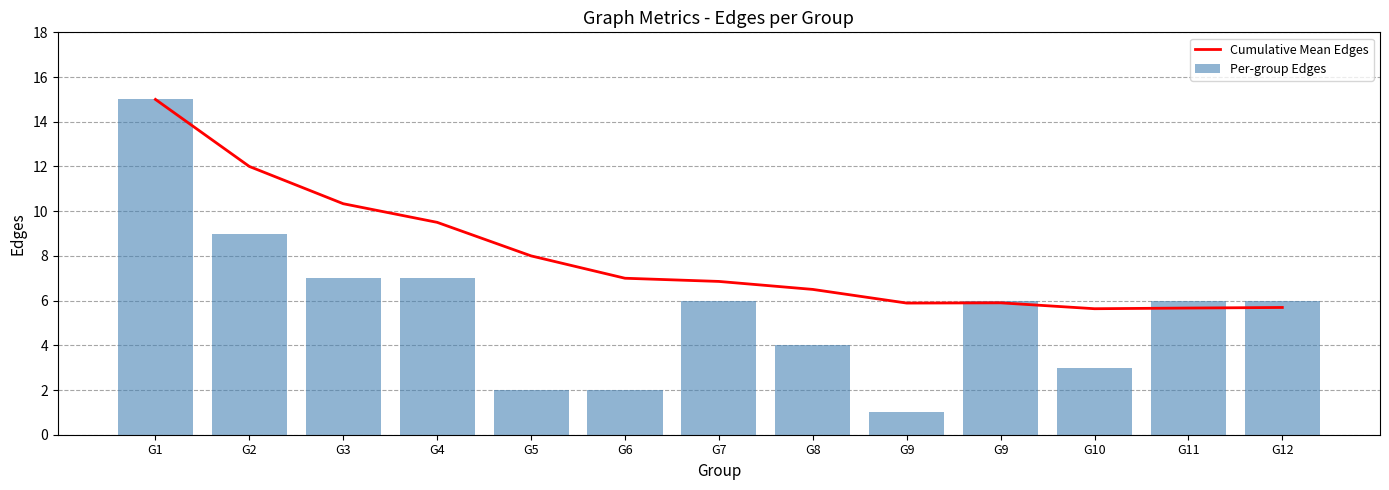

What is the difference between the maximum and minimum values in the Per-group Edges series?

14